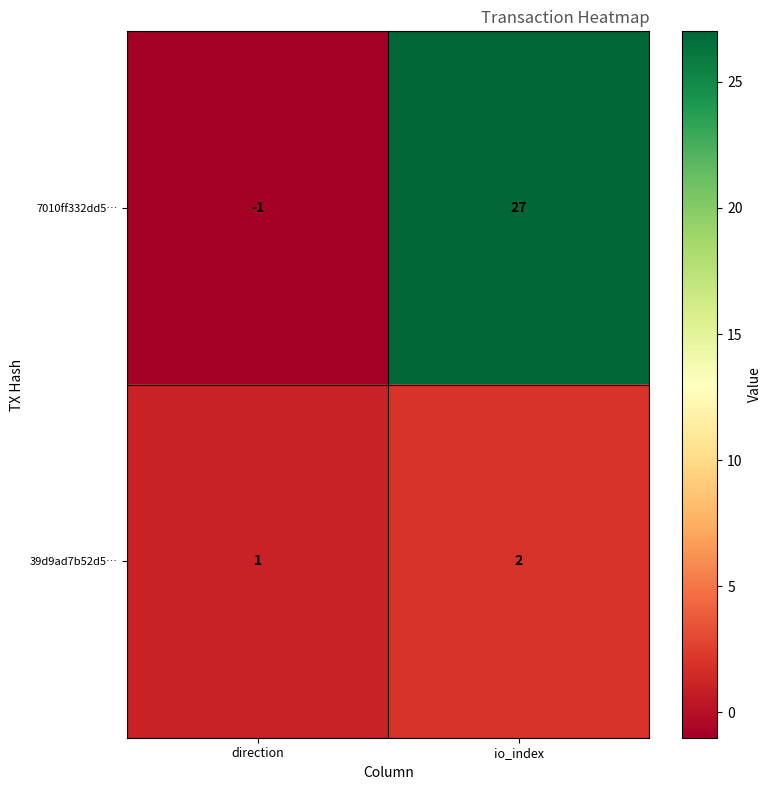

Rank the series at io_index from lowest to highest value.

39d9ad7b52d5…, 7010ff332dd5…